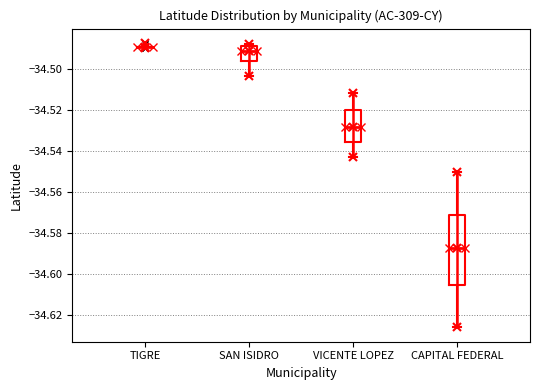

Reading left to right, transcribe this box plot: for each box, give where its median line is, the range the box spans, and where its two whiskers end, as read against the y-axis. The values are not printed on the chart, so give them approximately, as read against the axis.

TIGRE: box collapsed to a line at -34.488, whiskers -34.488 to -34.488
SAN ISIDRO: median -34.492, box -34.496 to -34.488, whiskers -34.504 to -34.488 (just above the box's upper edge)
VICENTE LOPEZ: median -34.528, box -34.536 to -34.520, whiskers -34.542 to -34.512
CAPITAL FEDERAL: median -34.588, box -34.606 to -34.570, whiskers -34.626 to -34.550